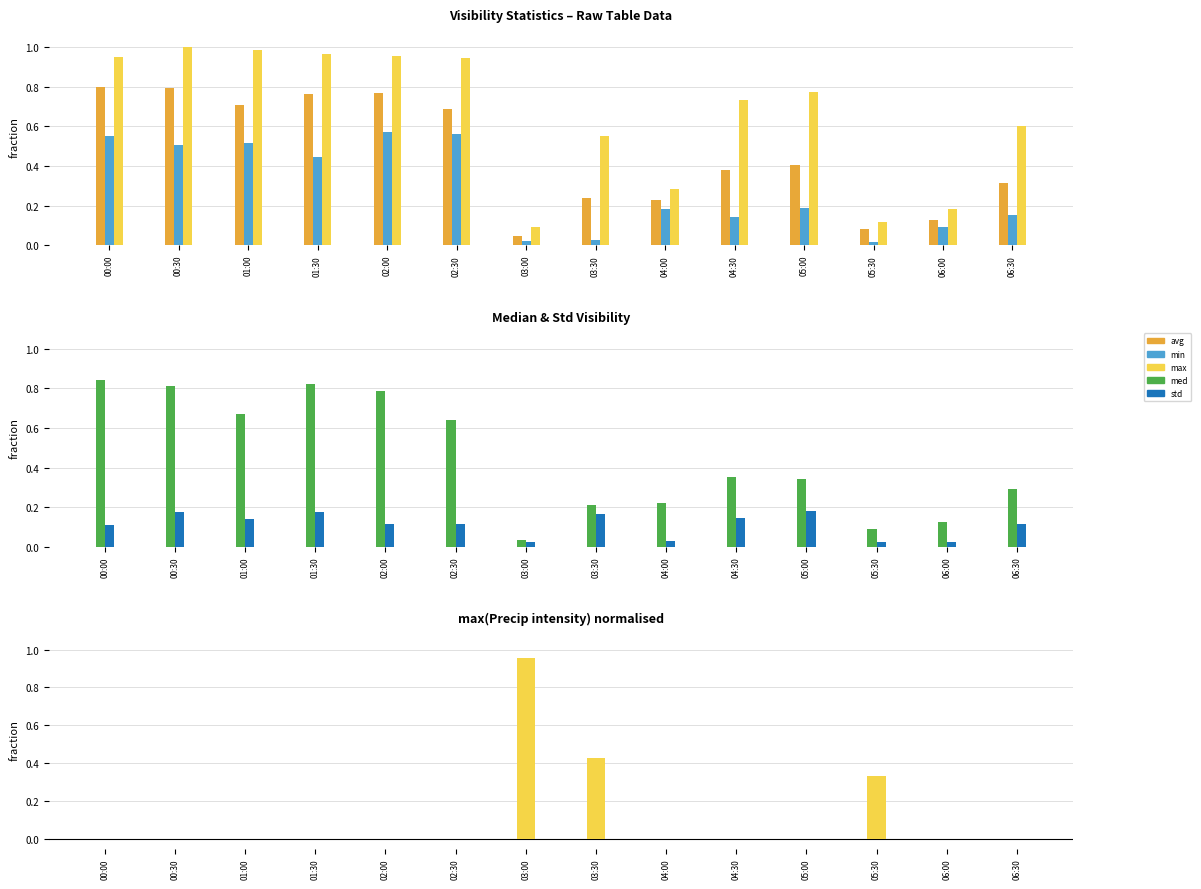

At which label does avg(Visibility (m)) reach its minimum?

03:00